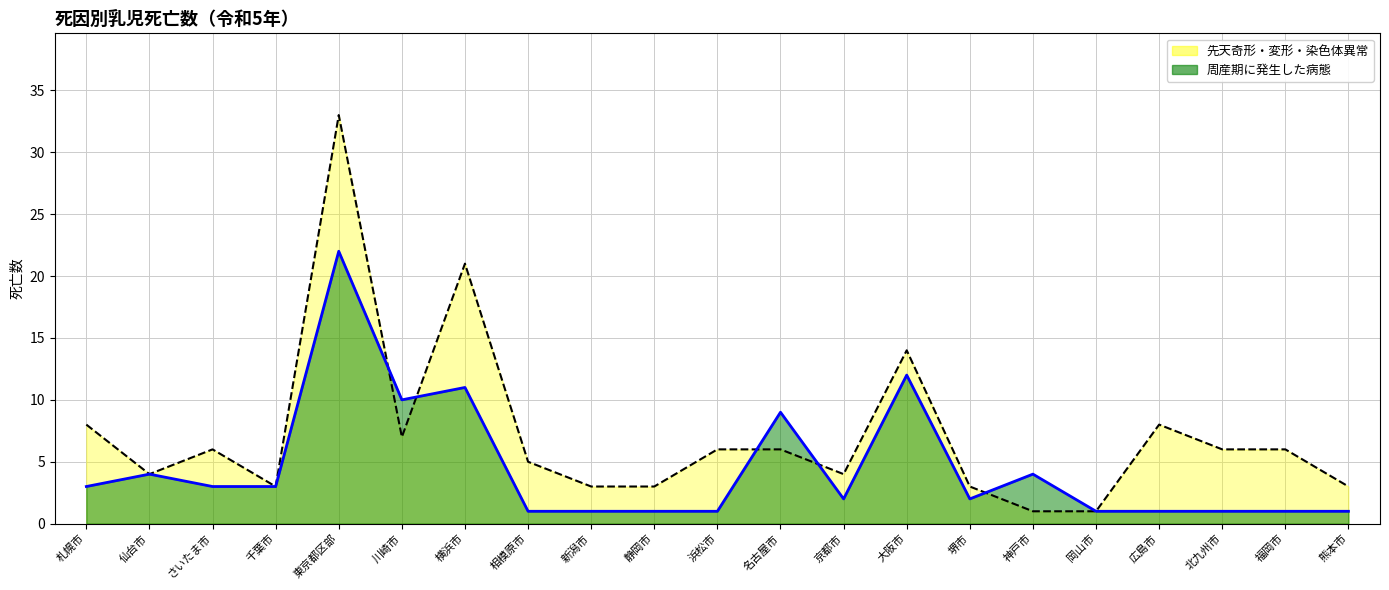

What is the sum of the 先天奇形・変形・染色体異常 values at 川崎市 and さいたま市?

13